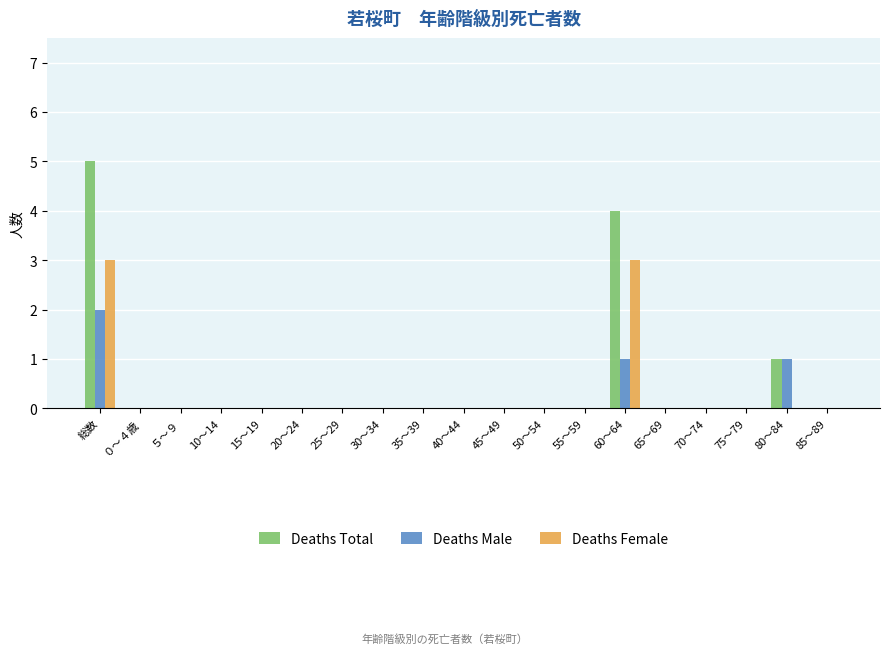

How many Deaths Female values are between 0 and 1?

17